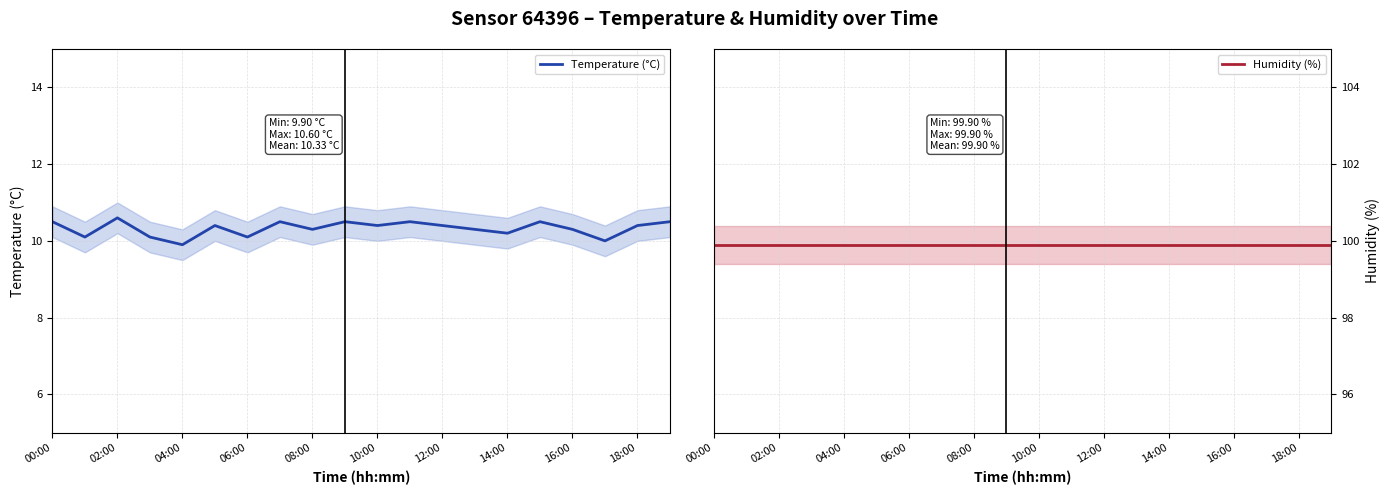

At how many categories does at least one series exceed 23?

20